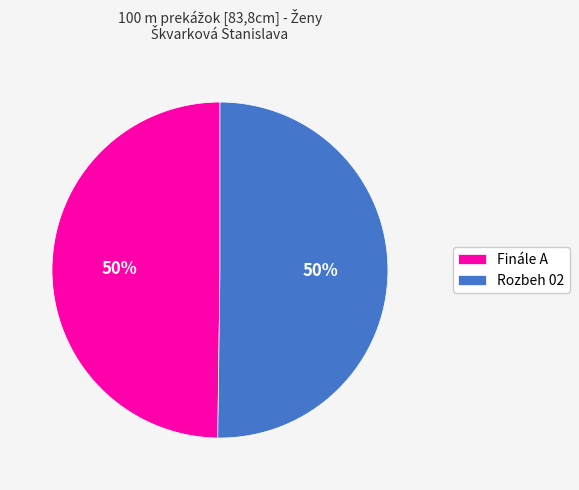

What is the ratio of the value at Finále A to the value at Rozbeh 02?

1.0